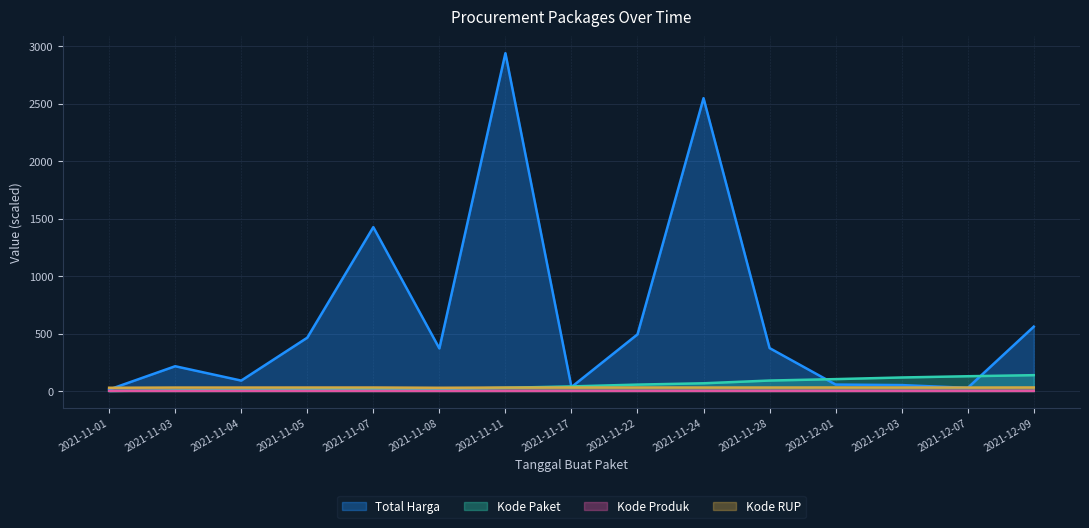

Which series has the largest total across all categories?

Total Harga